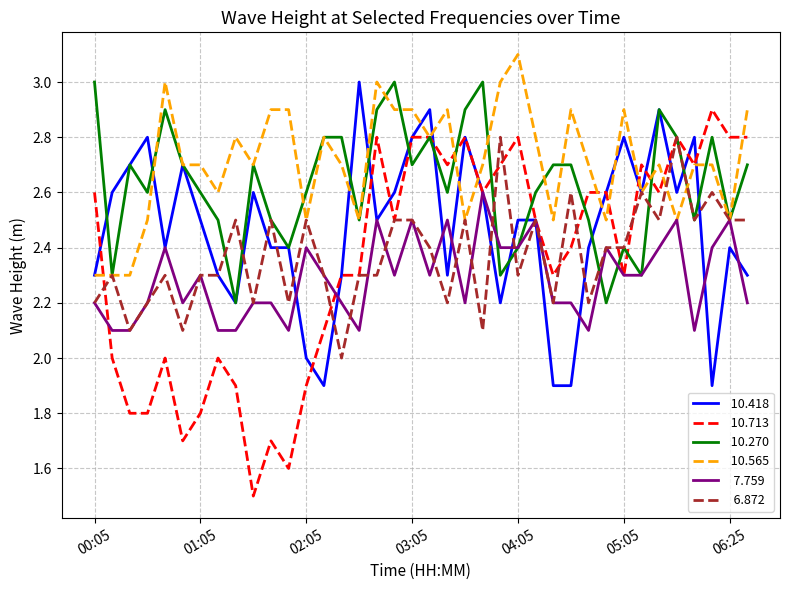

What is the smallest value displayed?

1.5